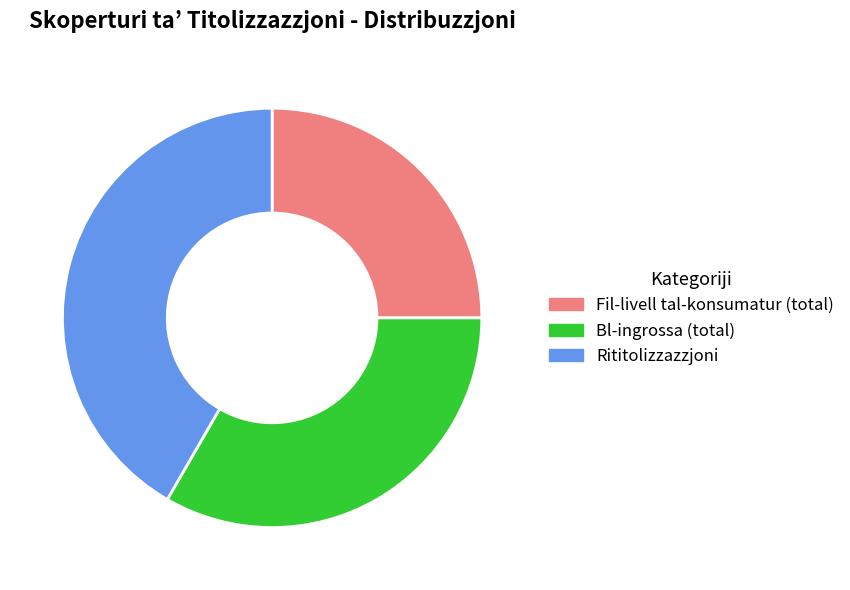

The Rititolizzazzjoni slice represents 42% of the pie. True or false?

True